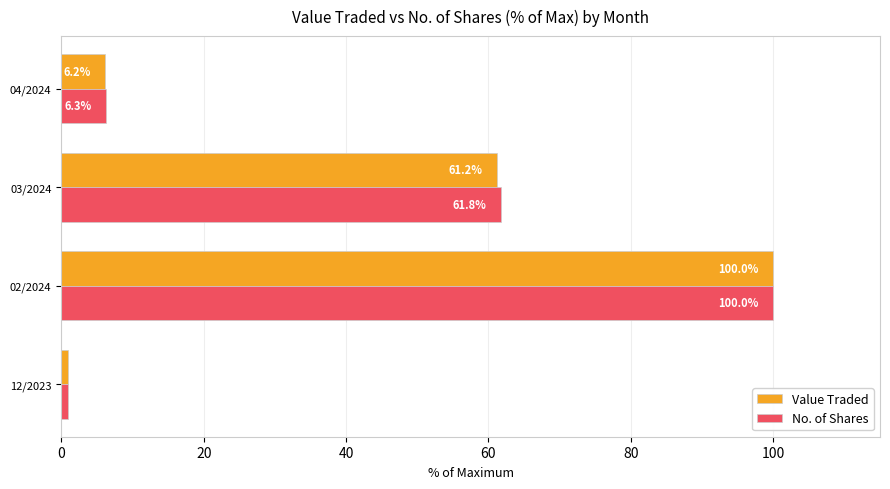

What is the average value of the Value Traded series?

42.1